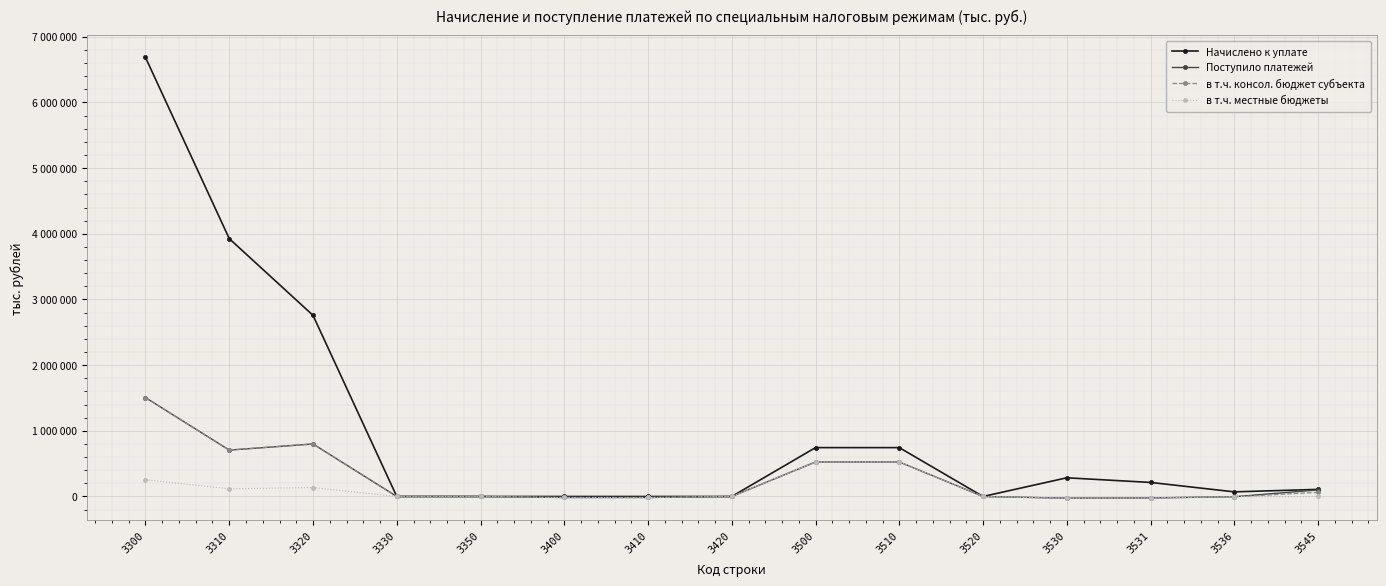

Is the value of в т.ч. консол. бюджет субъекта at 3330 greater than the value of Поступило платежей at 3310?

No